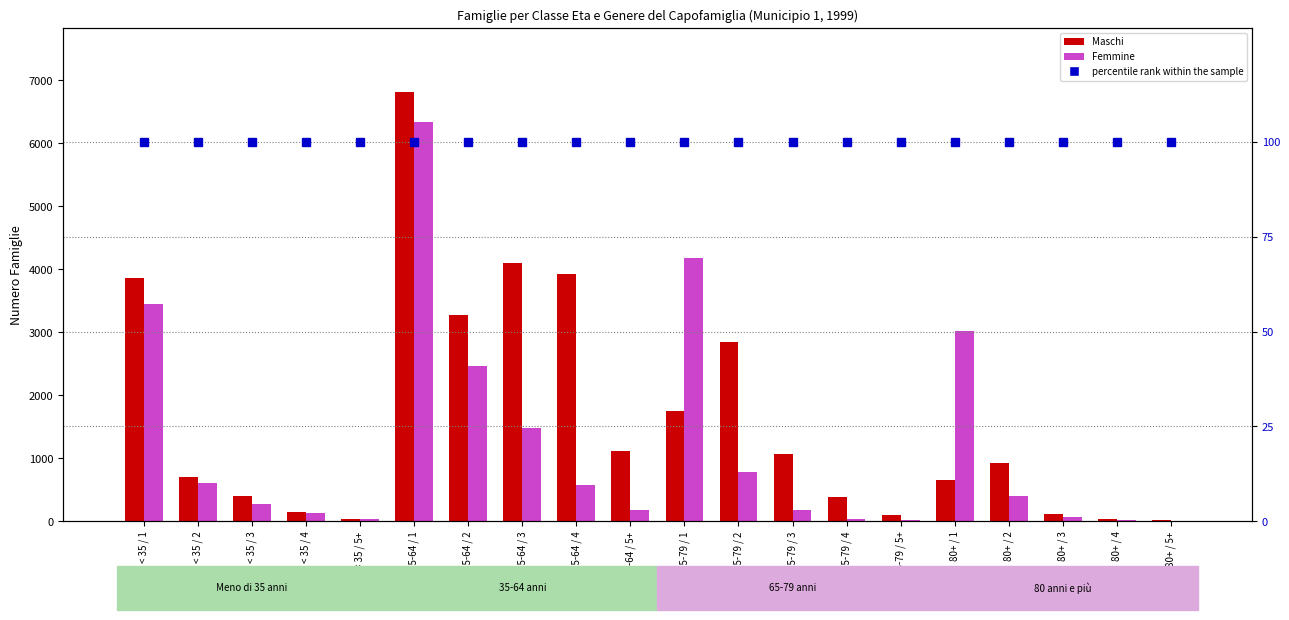

Reading left to right, what are all the values shown in this chart?

Maschi: < 35 / 1=3864	< 35 / 2=706	< 35 / 3=402	< 35 / 4=148	< 35 / 5+=36	35-64 / 1=6807	35-64 / 2=3274	35-64 / 3=4092	35-64 / 4=3923	35-64 / 5+=1110	65-79 / 1=1744	65-79 / 2=2850	65-79 / 3=1066	65-79 / 4=385	65-79 / 5+=107	80+ / 1=648	80+ / 2=926	80+ / 3=122	80+ / 4=35	80+ / 5+=16
Femmine: < 35 / 1=3443	< 35 / 2=613	< 35 / 3=277	< 35 / 4=129	< 35 / 5+=31	35-64 / 1=6345	35-64 / 2=2467	35-64 / 3=1480	35-64 / 4=578	35-64 / 5+=178	65-79 / 1=4181	65-79 / 2=782	65-79 / 3=179	65-79 / 4=34	65-79 / 5+=20	80+ / 1=3027	80+ / 2=397	80+ / 3=66	80+ / 4=12	80+ / 5+=6
percentile rank within the sample: < 35 / 1=100	< 35 / 2=100	< 35 / 3=100	< 35 / 4=100	< 35 / 5+=100	35-64 / 1=100	35-64 / 2=100	35-64 / 3=100	35-64 / 4=100	35-64 / 5+=100	65-79 / 1=100	65-79 / 2=100	65-79 / 3=100	65-79 / 4=100	65-79 / 5+=100	80+ / 1=100	80+ / 2=100	80+ / 3=100	80+ / 4=100	80+ / 5+=100